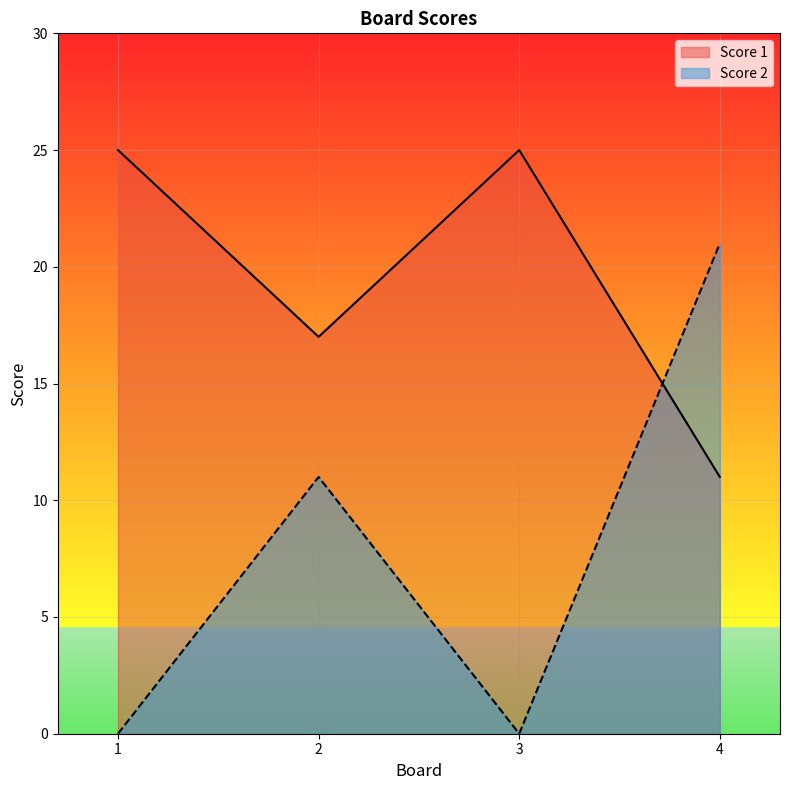

What is the highest value of the Score 2 series?

21